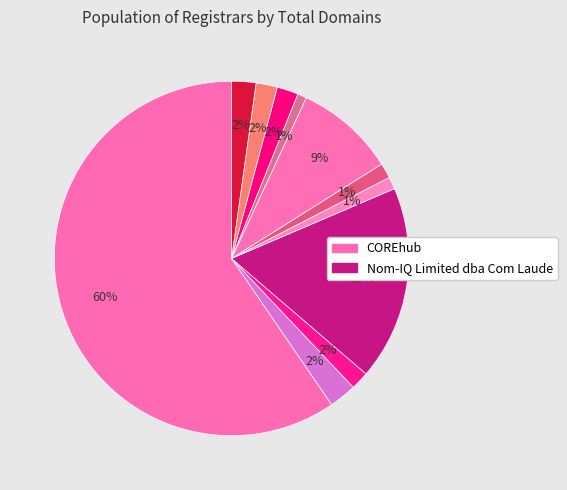

How many segments does this pie chart have?

11